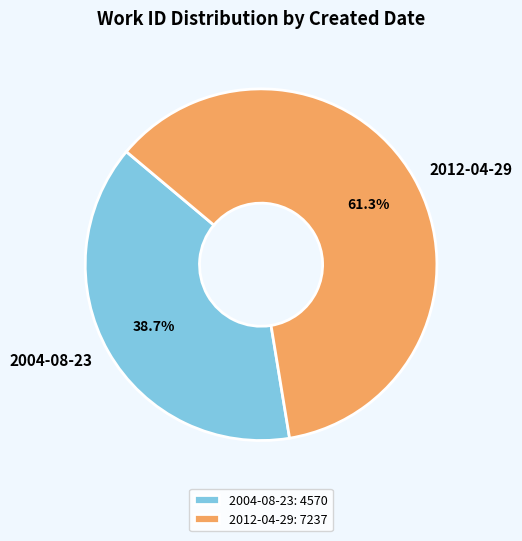

Is it true that 2004-08-23 is 29% of the pie?

False